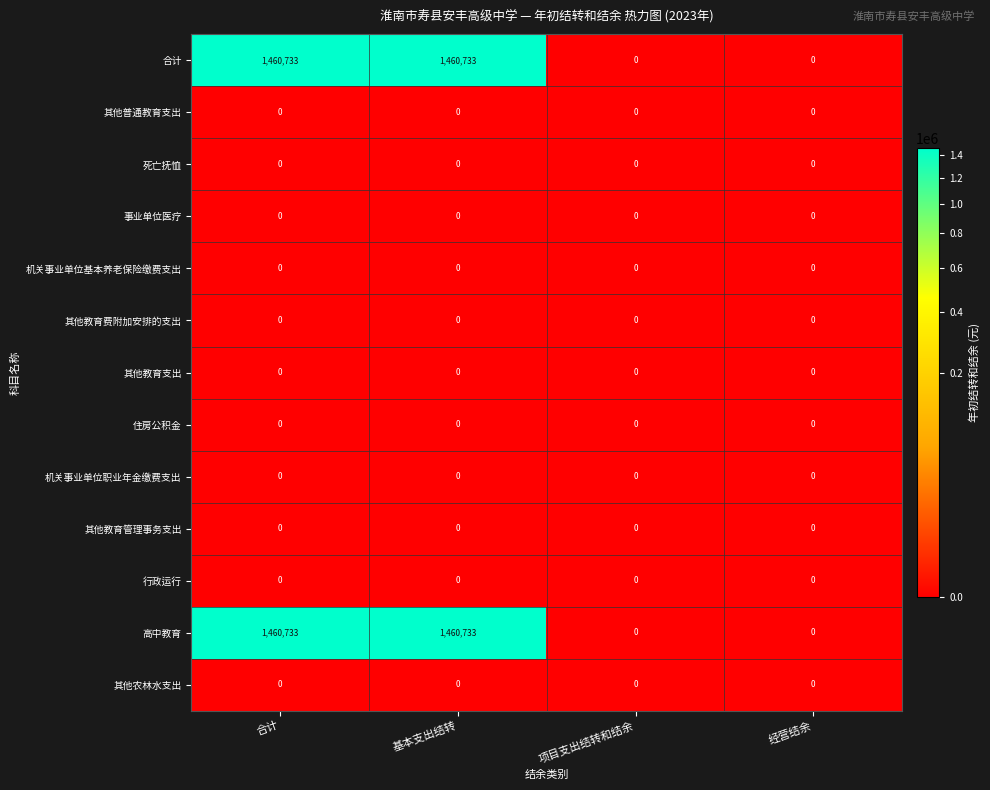

Is the value of 高中教育 at 基本支出结转 greater than the value of 其他普通教育支出 at 经营结余?

Yes